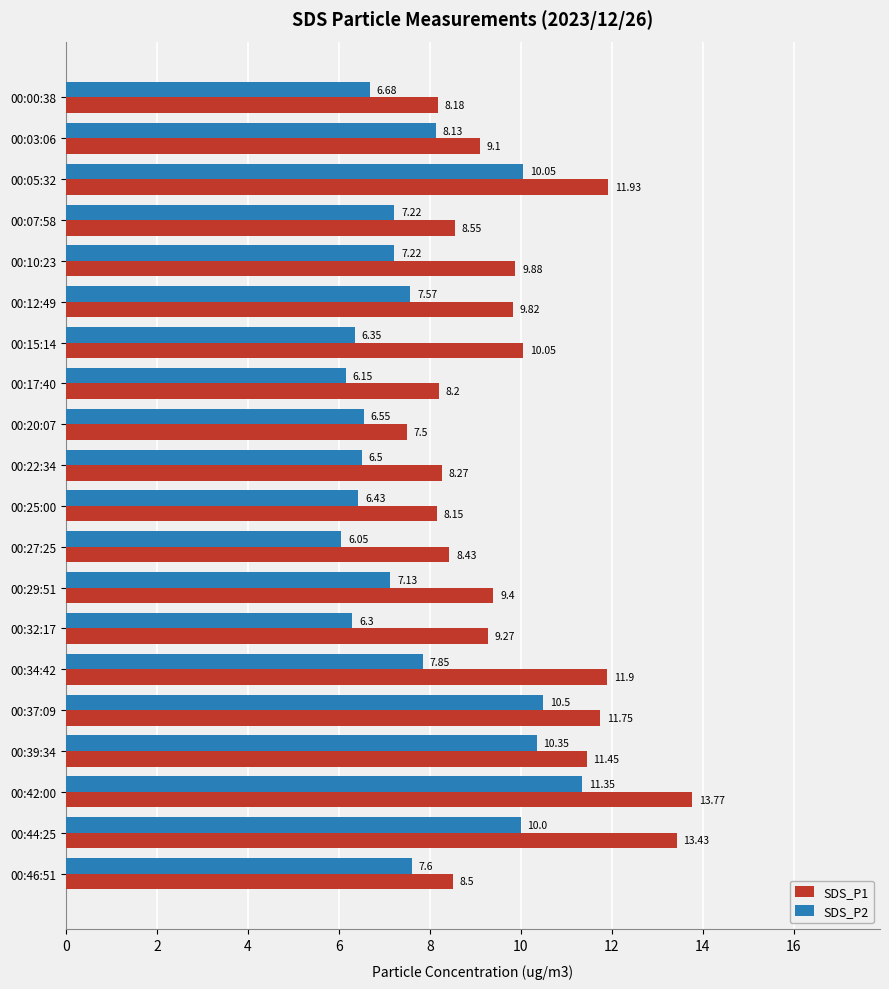

Which series changed the most between 00:10:23 and 00:15:14?

SDS_P2